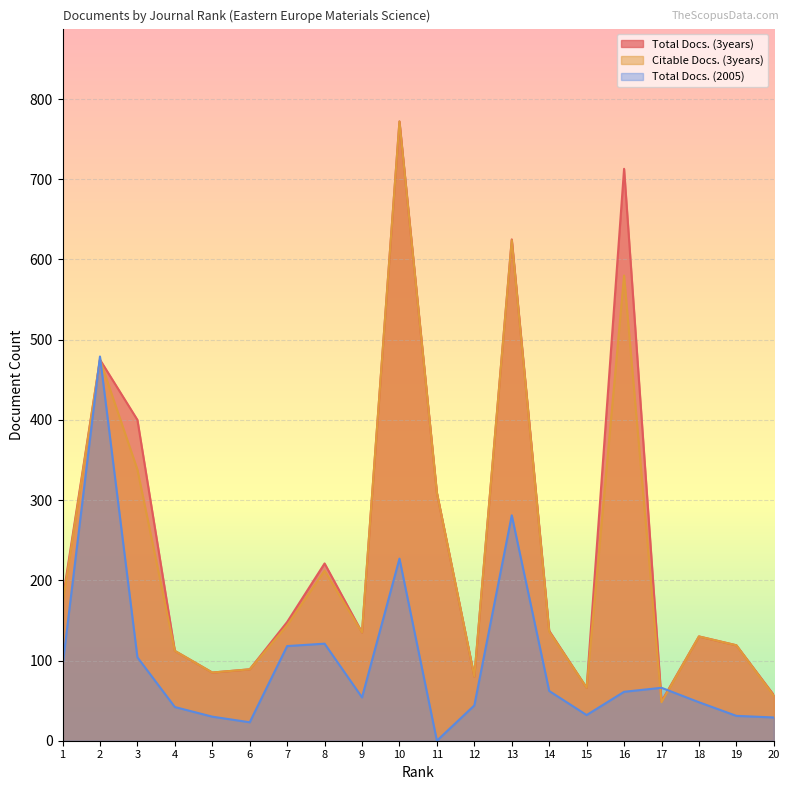

What are all the series names shown in the legend?

Total Docs. (3years), Citable Docs. (3years), Total Docs. (2005)